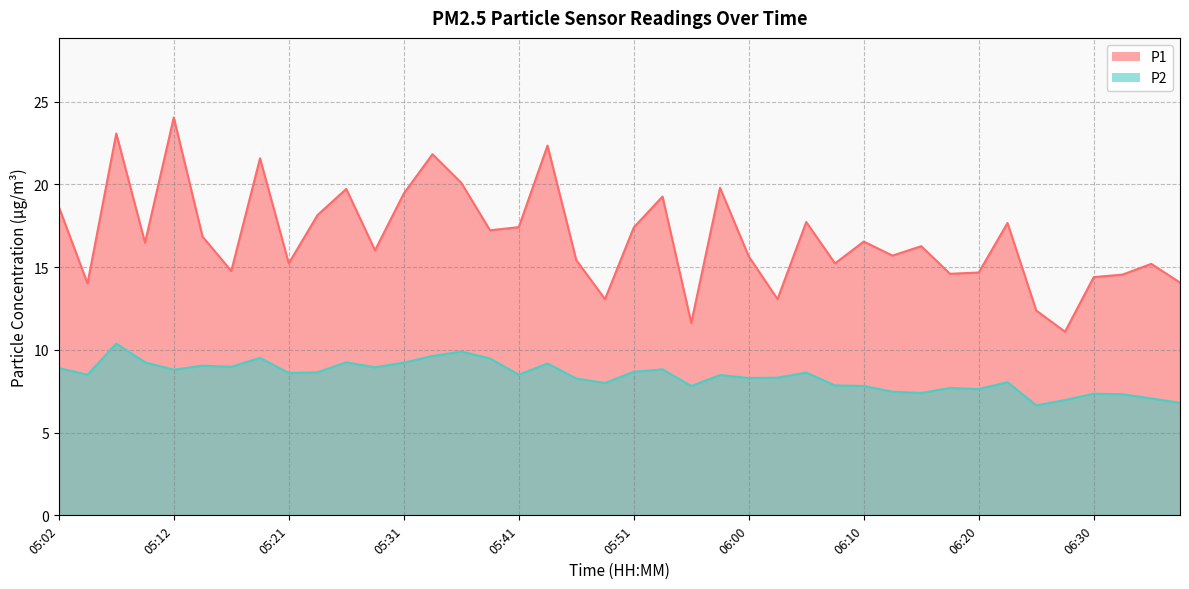

What is the average value of the P1 series?

16.8